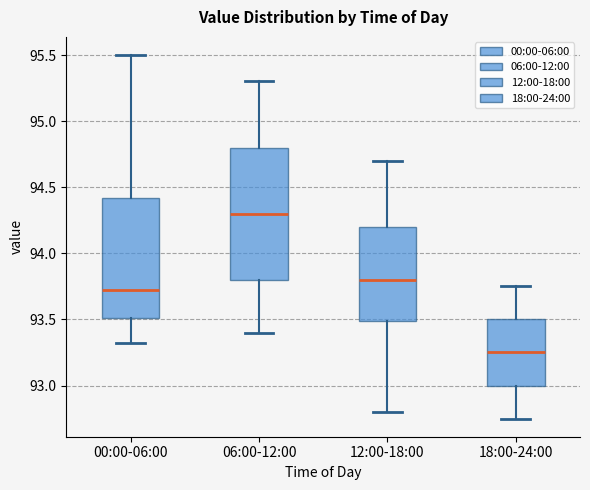

Where does the upper whisker of the box for 18:00-24:00 end on the y-axis? The values are not printed on the chart, so give them approximately, as read against the axis.

93.75